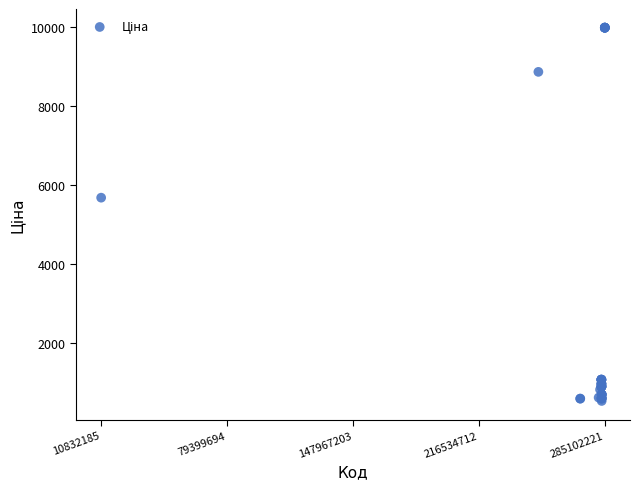

What Y value in the scatter plot is closest to 5253?

5673.8